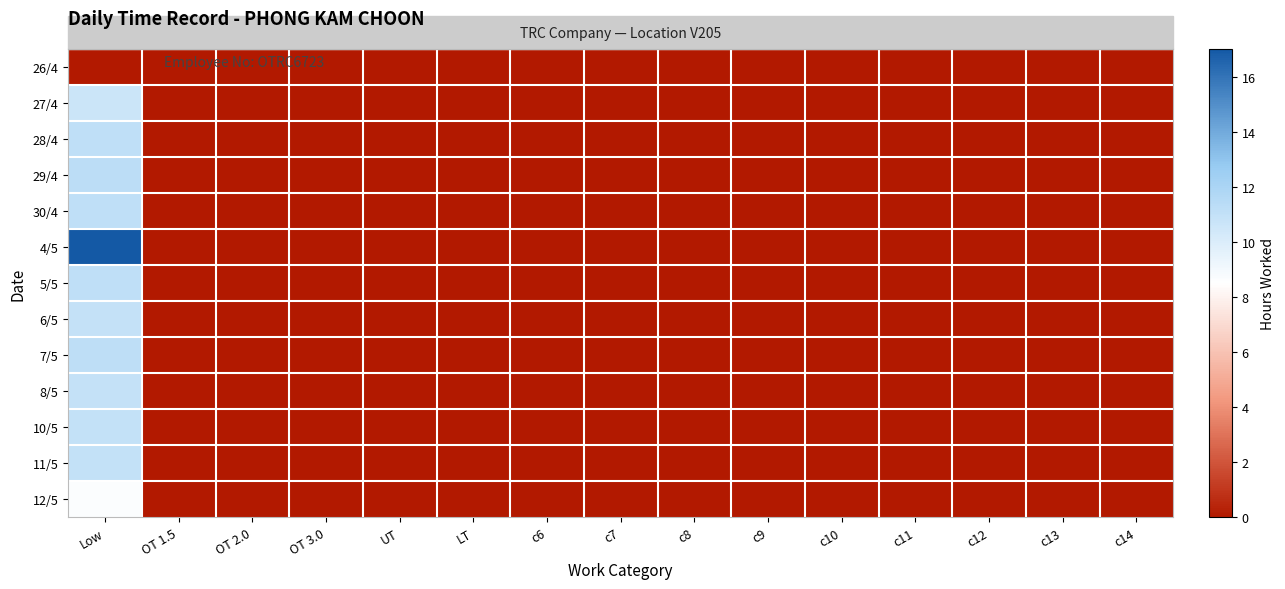

Reading left to right, list all the values displayed in this chart.

26/4: Low=0.0	OT 1.5=0.0	OT 2.0=0.0	OT 3.0=0.0	UT=0.0	LT=0.0	c6=0.0	c7=0.0	c8=0.0	c9=0.0	c10=0.0	c11=0.0	c12=0.0	c13=0.0	c14=0.0
27/4: Low=10.6	OT 1.5=0.0	OT 2.0=0.0	OT 3.0=0.0	UT=0.0	LT=0.0	c6=0.0	c7=0.0	c8=0.0	c9=0.0	c10=0.0	c11=0.0	c12=0.0	c13=0.0	c14=0.0
28/4: Low=11.1	OT 1.5=0.0	OT 2.0=0.0	OT 3.0=0.0	UT=0.0	LT=0.0	c6=0.0	c7=0.0	c8=0.0	c9=0.0	c10=0.0	c11=0.0	c12=0.0	c13=0.0	c14=0.0
29/4: Low=11.2	OT 1.5=0.0	OT 2.0=0.0	OT 3.0=0.0	UT=0.0	LT=0.0	c6=0.0	c7=0.0	c8=0.0	c9=0.0	c10=0.0	c11=0.0	c12=0.0	c13=0.0	c14=0.0
30/4: Low=11.1	OT 1.5=0.0	OT 2.0=0.0	OT 3.0=0.0	UT=0.0	LT=0.0	c6=0.0	c7=0.0	c8=0.0	c9=0.0	c10=0.0	c11=0.0	c12=0.0	c13=0.0	c14=0.0
4/5: Low=17.0	OT 1.5=0.0	OT 2.0=0.0	OT 3.0=0.0	UT=0.0	LT=0.0	c6=0.0	c7=0.0	c8=0.0	c9=0.0	c10=0.0	c11=0.0	c12=0.0	c13=0.0	c14=0.0
5/5: Low=11.1	OT 1.5=0.0	OT 2.0=0.0	OT 3.0=0.0	UT=0.0	LT=0.0	c6=0.0	c7=0.0	c8=0.0	c9=0.0	c10=0.0	c11=0.0	c12=0.0	c13=0.0	c14=0.0
6/5: Low=10.9	OT 1.5=0.0	OT 2.0=0.0	OT 3.0=0.0	UT=0.0	LT=0.0	c6=0.0	c7=0.0	c8=0.0	c9=0.0	c10=0.0	c11=0.0	c12=0.0	c13=0.0	c14=0.0
7/5: Low=11.2	OT 1.5=0.0	OT 2.0=0.0	OT 3.0=0.0	UT=0.0	LT=0.0	c6=0.0	c7=0.0	c8=0.0	c9=0.0	c10=0.0	c11=0.0	c12=0.0	c13=0.0	c14=0.0
8/5: Low=10.9	OT 1.5=0.0	OT 2.0=0.0	OT 3.0=0.0	UT=0.0	LT=0.0	c6=0.0	c7=0.0	c8=0.0	c9=0.0	c10=0.0	c11=0.0	c12=0.0	c13=0.0	c14=0.0
10/5: Low=11.0	OT 1.5=0.0	OT 2.0=0.0	OT 3.0=0.0	UT=0.0	LT=0.0	c6=0.0	c7=0.0	c8=0.0	c9=0.0	c10=0.0	c11=0.0	c12=0.0	c13=0.0	c14=0.0
11/5: Low=11.0	OT 1.5=0.0	OT 2.0=0.0	OT 3.0=0.0	UT=0.0	LT=0.0	c6=0.0	c7=0.0	c8=0.0	c9=0.0	c10=0.0	c11=0.0	c12=0.0	c13=0.0	c14=0.0
12/5: Low=8.7	OT 1.5=0.0	OT 2.0=0.0	OT 3.0=0.0	UT=0.0	LT=0.0	c6=0.0	c7=0.0	c8=0.0	c9=0.0	c10=0.0	c11=0.0	c12=0.0	c13=0.0	c14=0.0